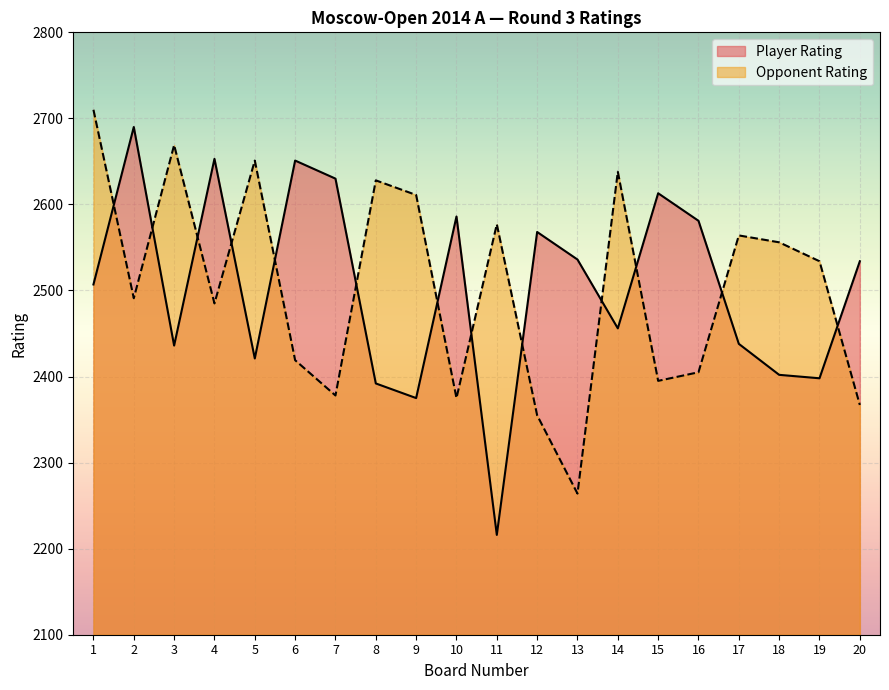

What is the difference between the maximum and second lowest values in the Player Rating series?

315